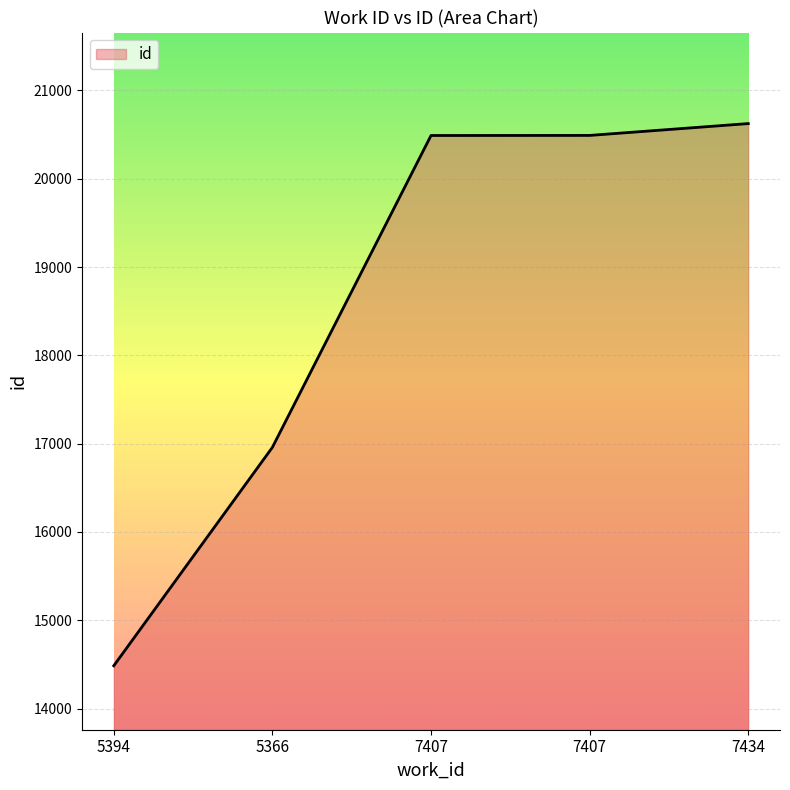

How many lines are shown in the chart?

1